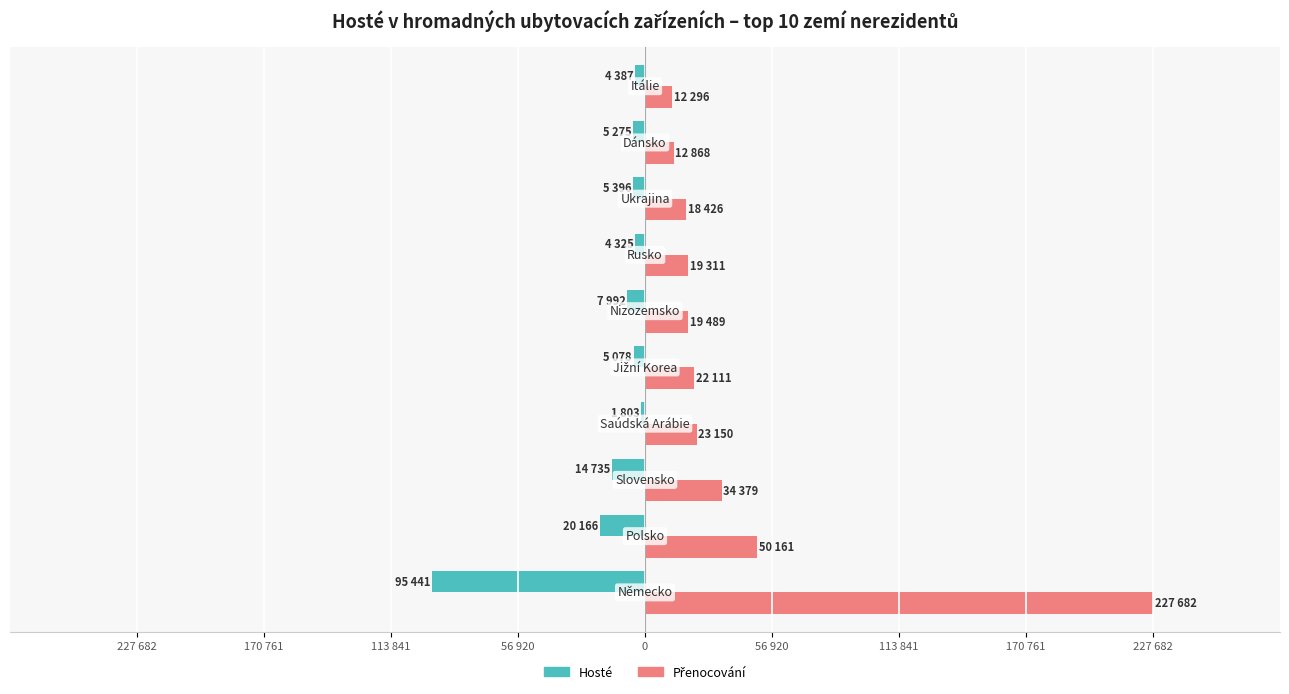

What is the sum of all Přenocování values?

439873